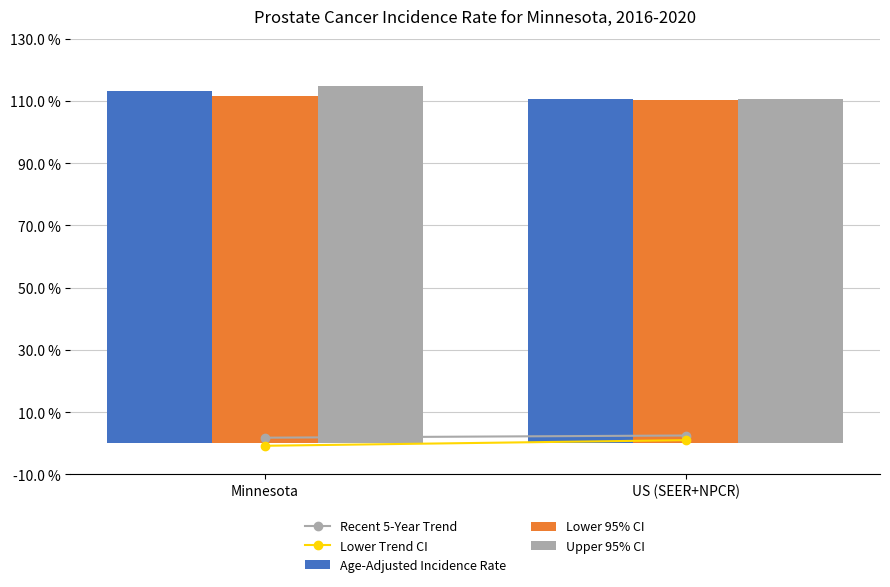

What is the total value across all series at Minnesota?

339.3